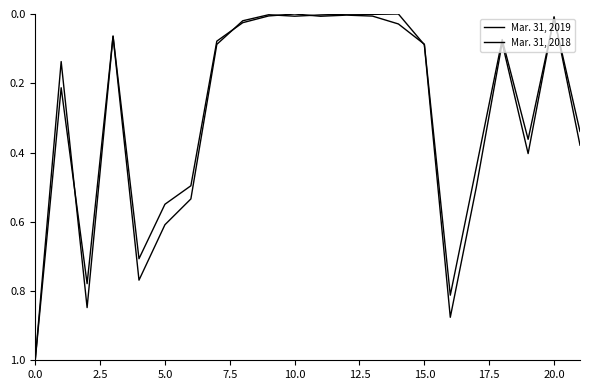

How many lines are shown in the chart?

2